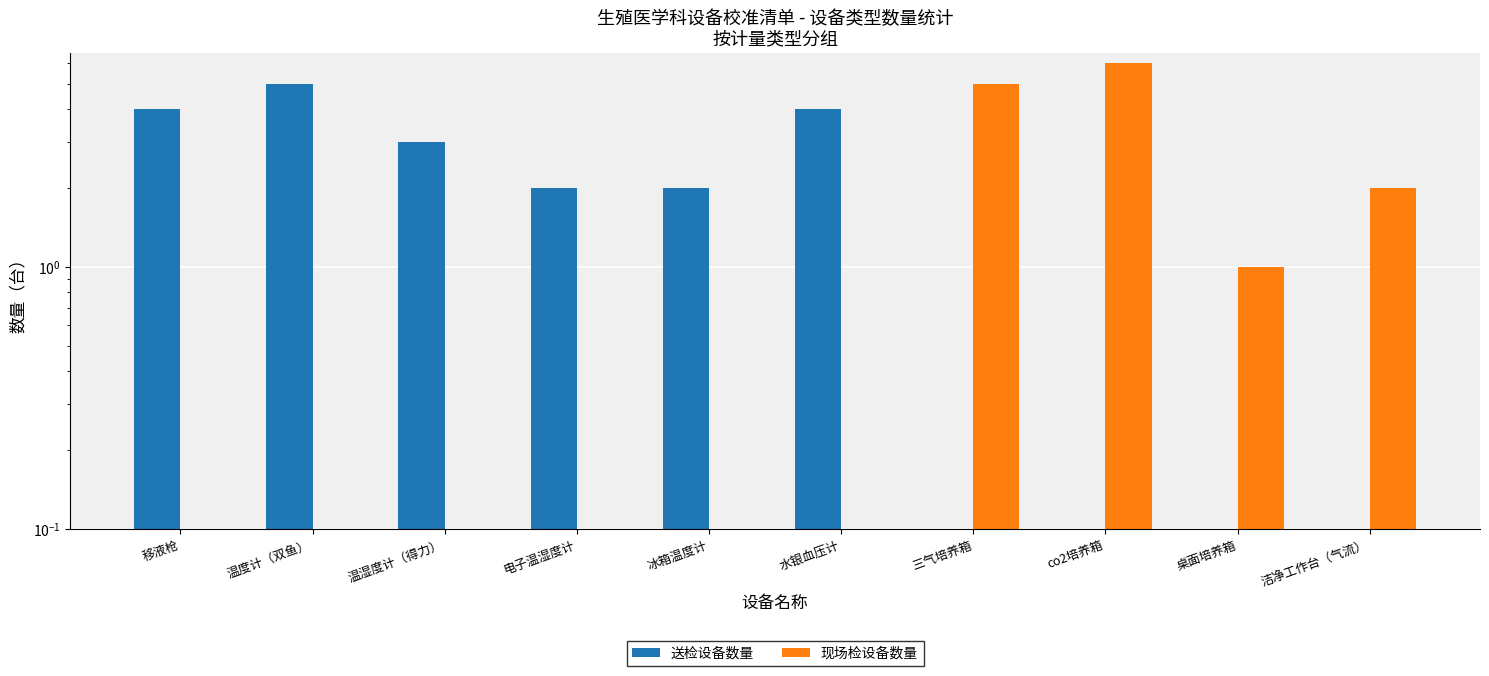

At which category is the sum across all series the highest?

co2培养箱